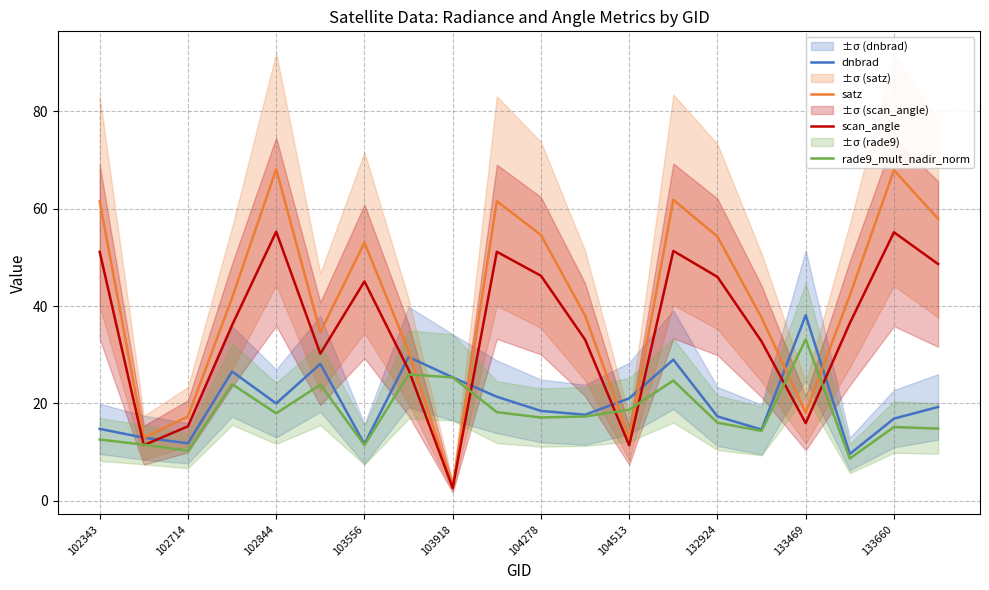

True or false: scan_angle and rade9_mult_nadir_norm cross at least once.

True